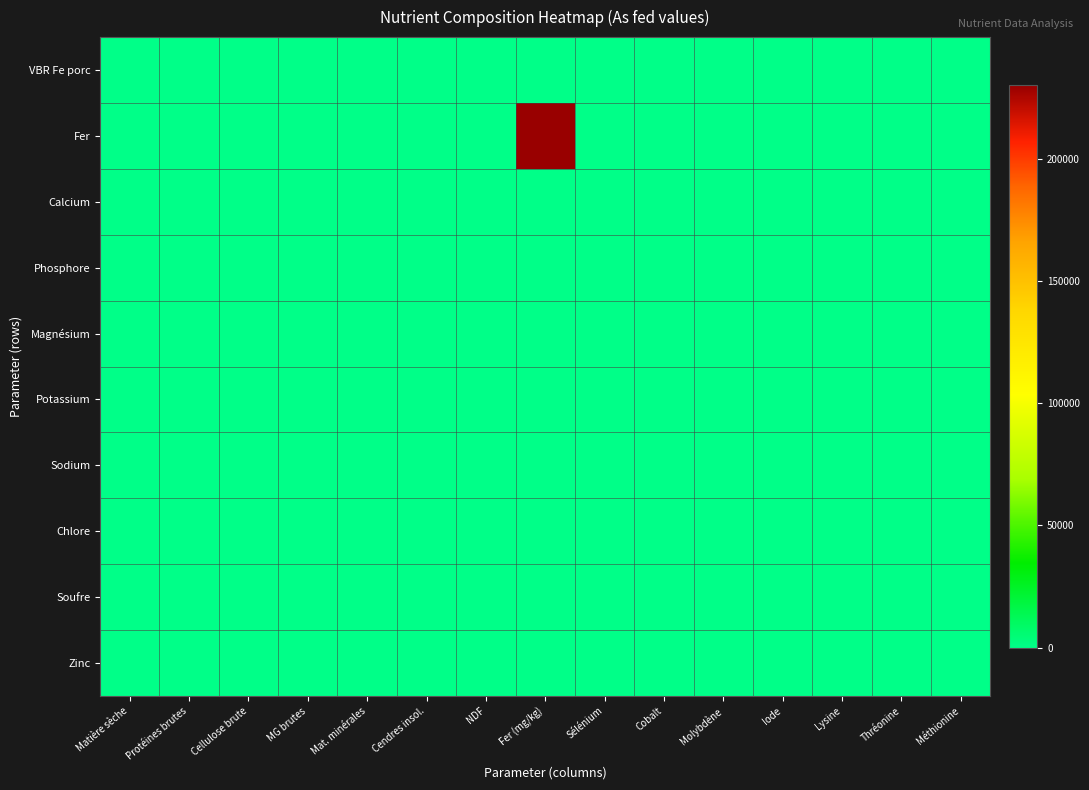

Reading right to left, what are all the values shown in this chart?

VBR Fe porc: Méthionine=0.0	Thréonine=0.0	Lysine=0.0	Iode=0.0	Molybdène=0.0	Cobalt=0.0	Sélénium=0.0	Fer (mg/kg)=0.0	NDF=0.0	Cendres insol.=99.9	Mat. minérales=0.0	MG brutes=0.0	Cellulose brute=0.0	Protéines brutes=100.0	Matière sèche=99.9
Fer: Méthionine=0.0	Thréonine=0.0	Lysine=0.0	Iode=0.0	Molybdène=0.0	Cobalt=0.0	Sélénium=0.0	Fer (mg/kg)=230000.0	NDF=0.0	Cendres insol.=0.0	Mat. minérales=0.0	MG brutes=0.0	Cellulose brute=0.0	Protéines brutes=0.0	Matière sèche=0.0
Calcium: Méthionine=0.0	Thréonine=0.0	Lysine=0.0	Iode=0.0	Molybdène=0.0	Cobalt=0.0	Sélénium=0.0	Fer (mg/kg)=0.0	NDF=0.0	Cendres insol.=0.0	Mat. minérales=0.0	MG brutes=0.0	Cellulose brute=0.0	Protéines brutes=0.0	Matière sèche=0.0
Phosphore: Méthionine=0.0	Thréonine=0.0	Lysine=0.0	Iode=0.0	Molybdène=0.0	Cobalt=0.0	Sélénium=0.0	Fer (mg/kg)=0.0	NDF=0.0	Cendres insol.=0.0	Mat. minérales=0.0	MG brutes=0.0	Cellulose brute=0.0	Protéines brutes=0.0	Matière sèche=0.0
Magnésium: Méthionine=0.0	Thréonine=0.0	Lysine=0.0	Iode=0.0	Molybdène=0.0	Cobalt=0.0	Sélénium=0.0	Fer (mg/kg)=0.0	NDF=0.0	Cendres insol.=0.0	Mat. minérales=0.0	MG brutes=0.0	Cellulose brute=0.0	Protéines brutes=0.0	Matière sèche=0.0
Potassium: Méthionine=0.0	Thréonine=0.0	Lysine=0.0	Iode=0.0	Molybdène=0.0	Cobalt=0.0	Sélénium=0.0	Fer (mg/kg)=0.0	NDF=0.0	Cendres insol.=0.0	Mat. minérales=0.0	MG brutes=0.0	Cellulose brute=0.0	Protéines brutes=0.0	Matière sèche=0.0
Sodium: Méthionine=0.0	Thréonine=0.0	Lysine=0.0	Iode=0.0	Molybdène=0.0	Cobalt=0.0	Sélénium=0.0	Fer (mg/kg)=0.0	NDF=0.0	Cendres insol.=0.0	Mat. minérales=0.0	MG brutes=0.0	Cellulose brute=0.0	Protéines brutes=0.0	Matière sèche=0.0
Chlore: Méthionine=0.0	Thréonine=0.0	Lysine=0.0	Iode=0.0	Molybdène=0.0	Cobalt=0.0	Sélénium=0.0	Fer (mg/kg)=0.0	NDF=0.0	Cendres insol.=0.0	Mat. minérales=0.0	MG brutes=0.0	Cellulose brute=0.0	Protéines brutes=0.0	Matière sèche=0.0
Soufre: Méthionine=0.0	Thréonine=0.0	Lysine=0.0	Iode=0.0	Molybdène=0.0	Cobalt=0.0	Sélénium=0.0	Fer (mg/kg)=0.0	NDF=0.0	Cendres insol.=0.0	Mat. minérales=0.0	MG brutes=0.0	Cellulose brute=0.0	Protéines brutes=0.0	Matière sèche=0.0
Zinc: Méthionine=0.0	Thréonine=0.0	Lysine=0.0	Iode=0.0	Molybdène=0.0	Cobalt=0.0	Sélénium=0.0	Fer (mg/kg)=0.0	NDF=0.0	Cendres insol.=0.0	Mat. minérales=0.0	MG brutes=0.0	Cellulose brute=0.0	Protéines brutes=0.0	Matière sèche=0.0